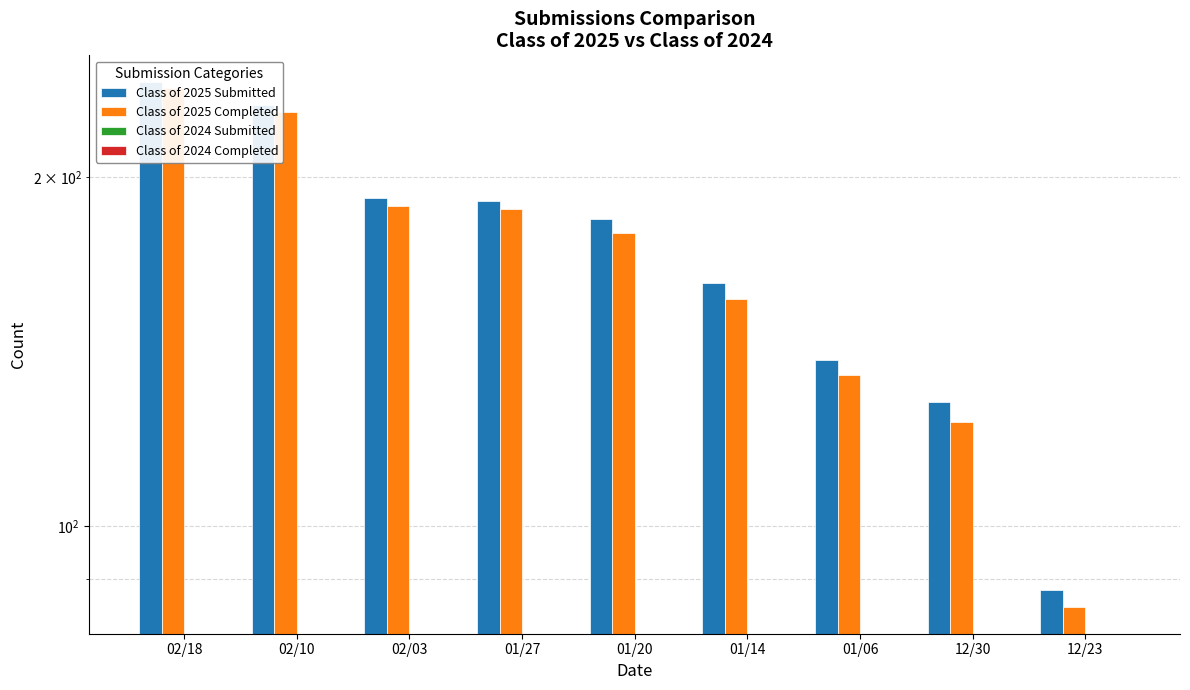

At which category is the sum across all series the highest?

02/18